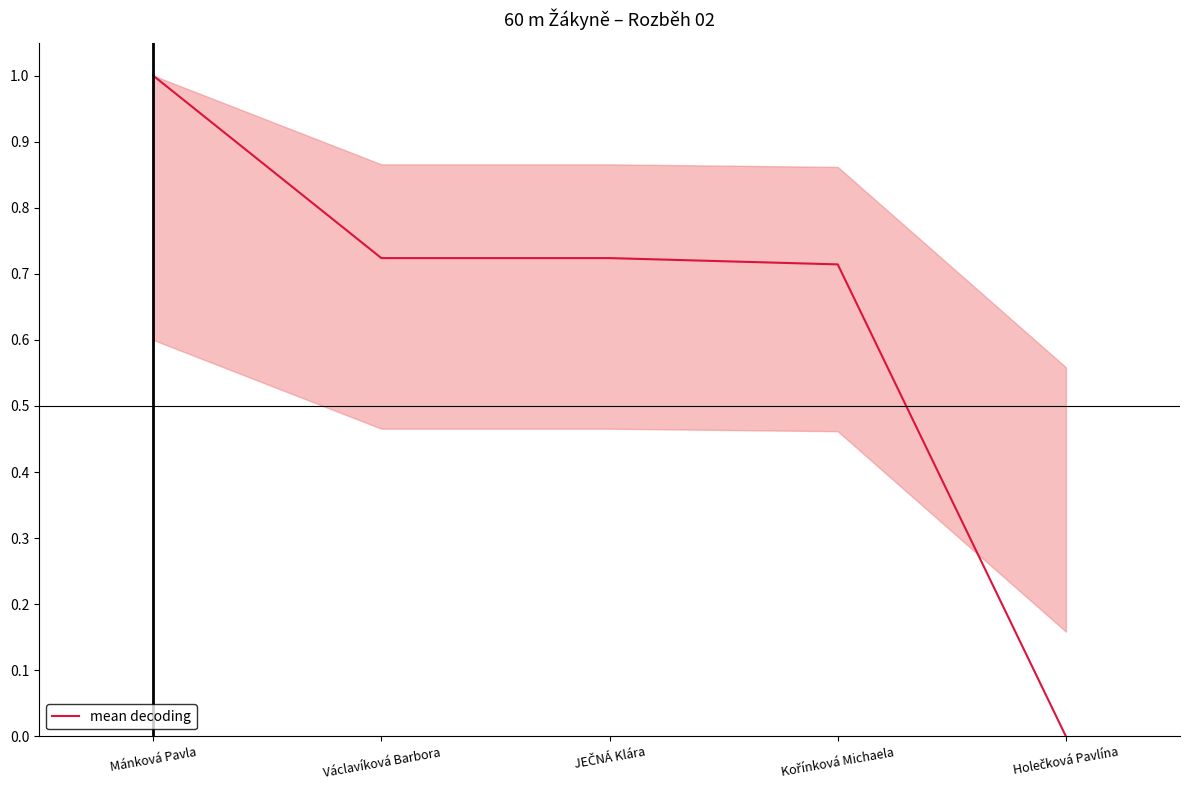

What is the average value?

0.6